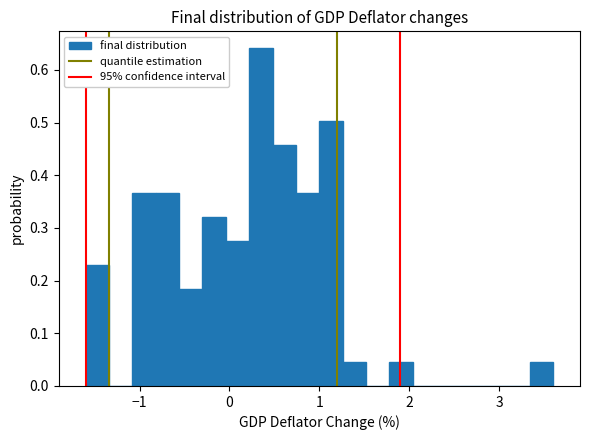

Read against the x-axis, roughly where is the centre of the tallest bar?

0.4